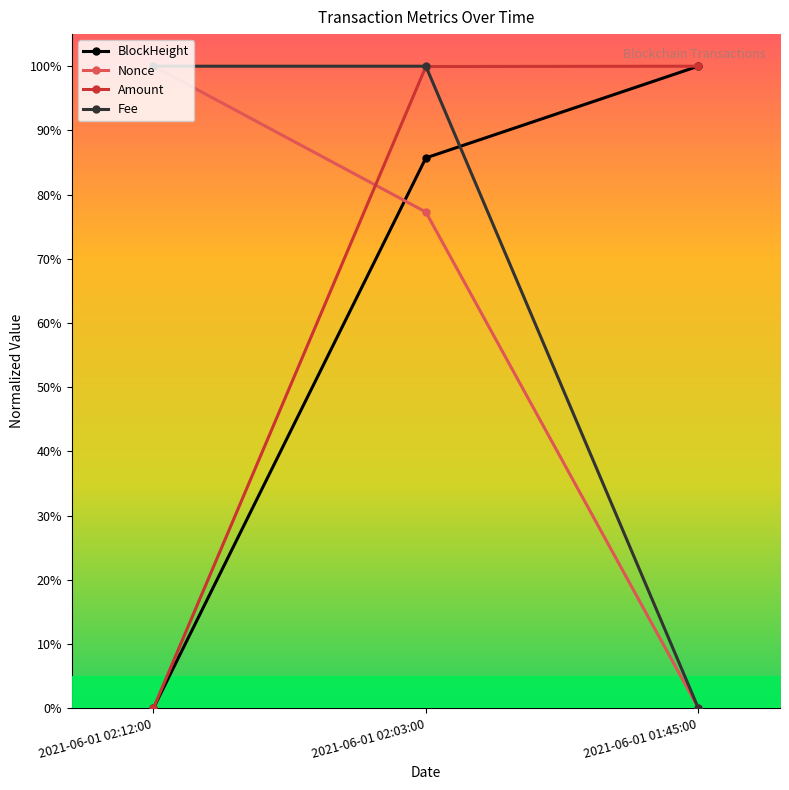

What is the sum of all Nonce values?

1.8